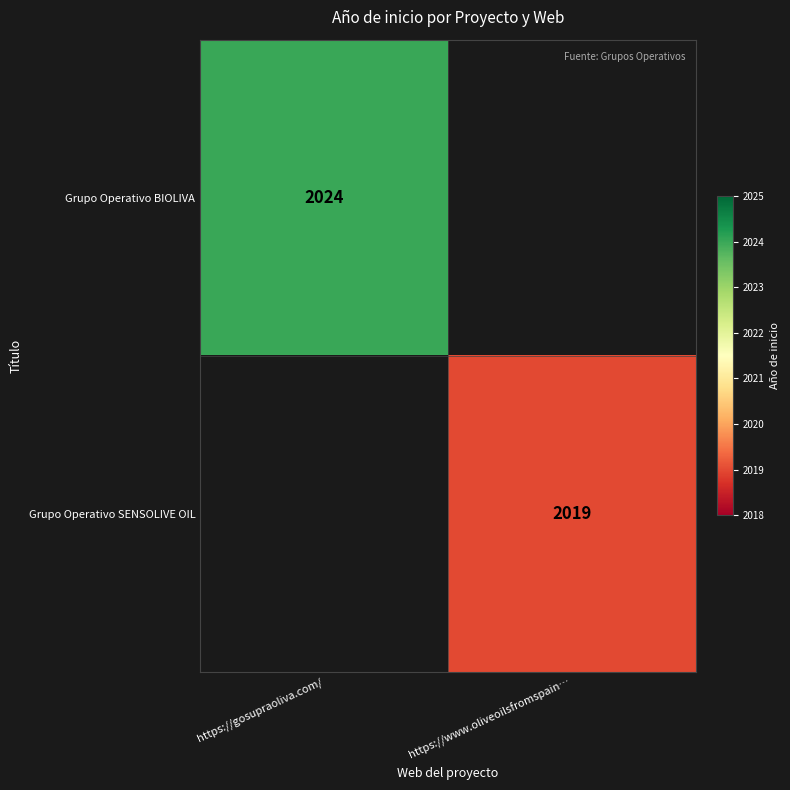

Is it true that Grupo Operativo SENSOLIVE OIL equals 2019 at https://www.oliveoilsfromspain…?

True